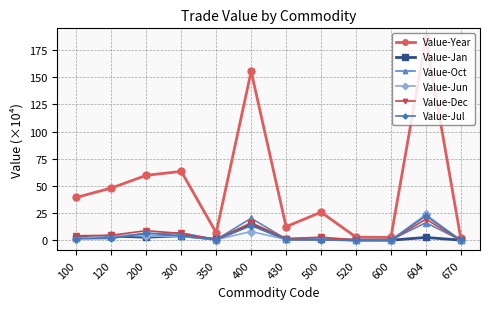

Which series changed the most between 430 and 500?

Value-Year